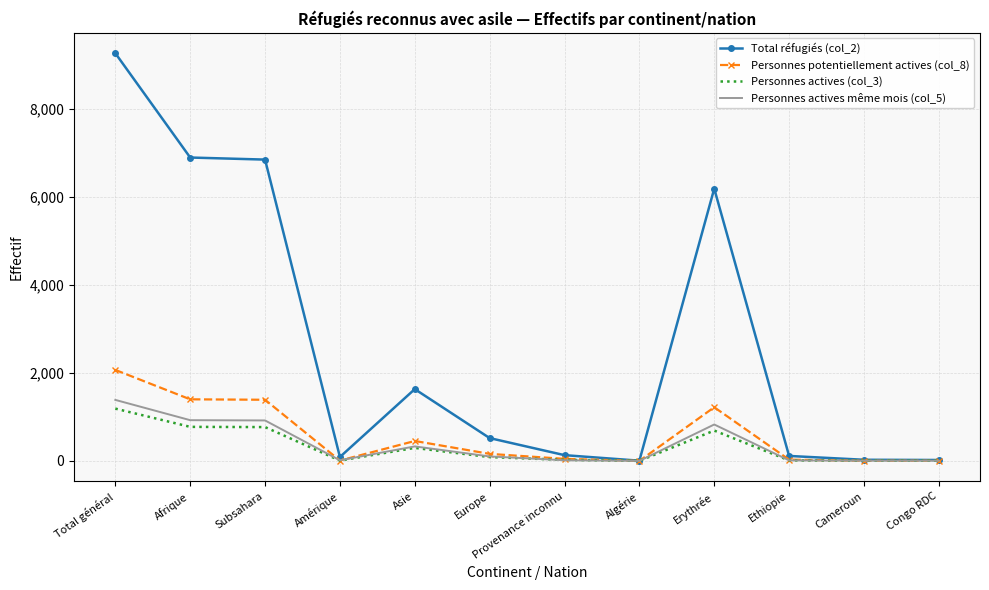

Which category has the highest value across all series?

Total général